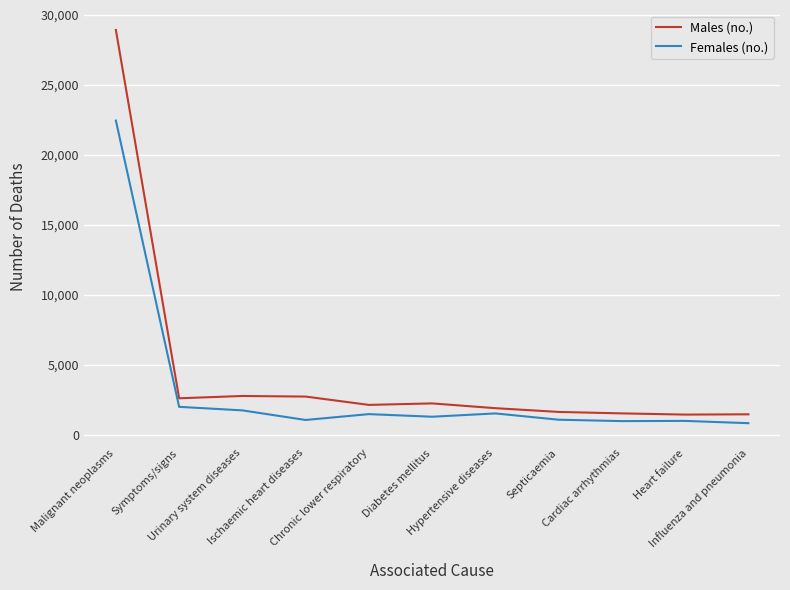

What is the difference between the maximum and minimum values in the Females (no.) series?

21622